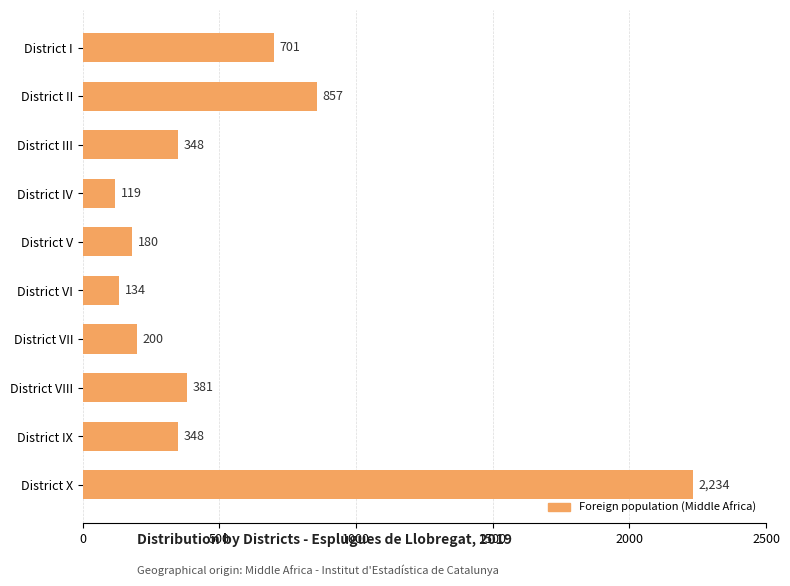

Which has a higher value, District IV or District I?

District I